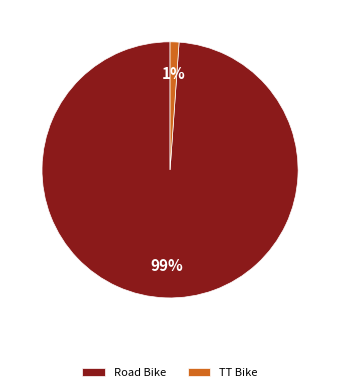

What is the majority slice?

Road Bike